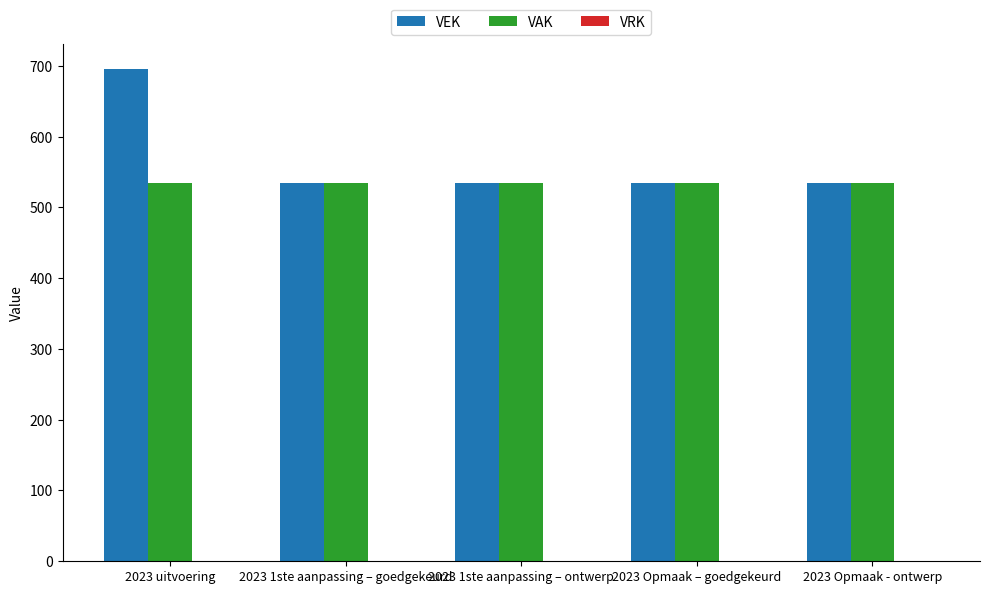

At which category is the sum across all series the highest?

2023 uitvoering